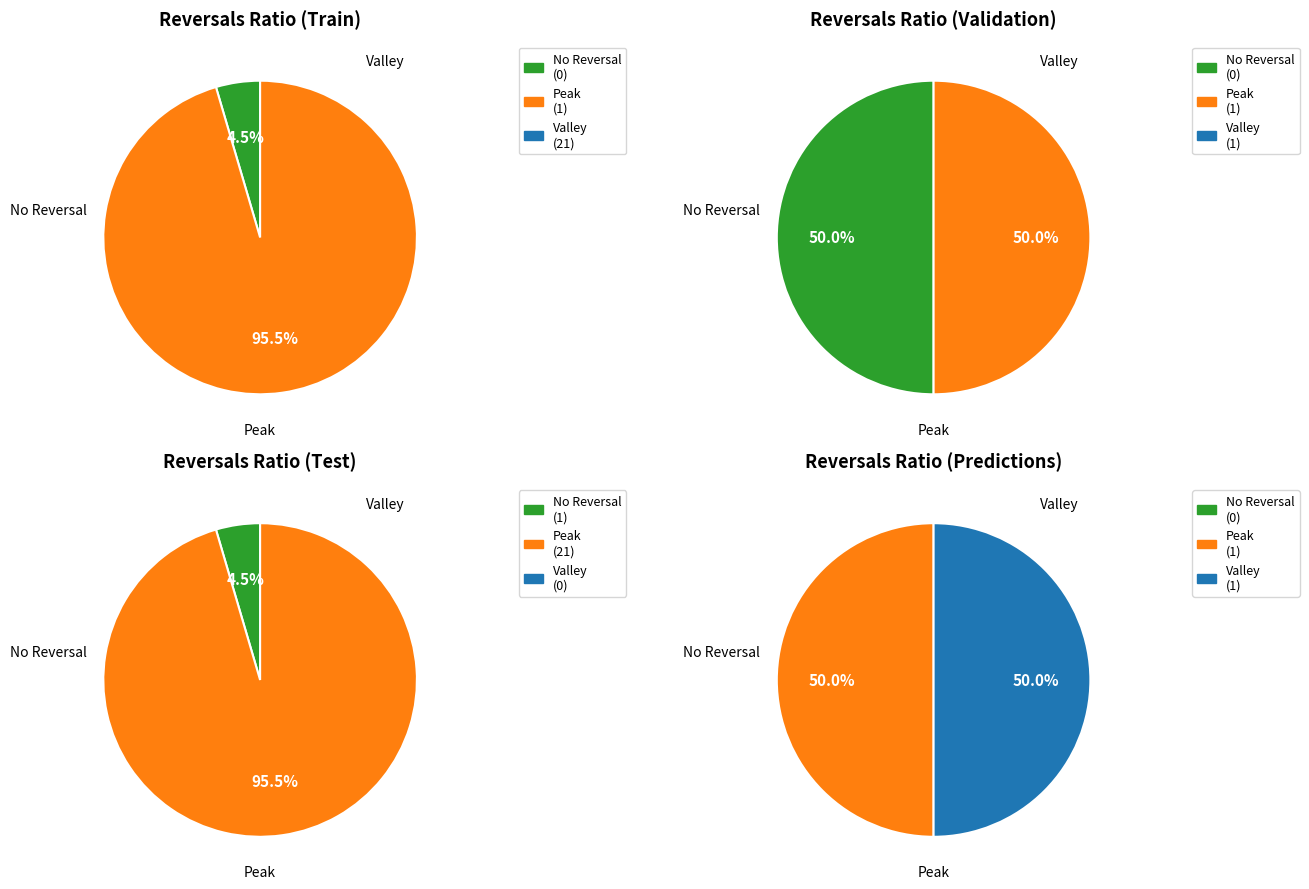

At 1, list the series in order from largest to smallest.

Peak, No Reversal, Valley